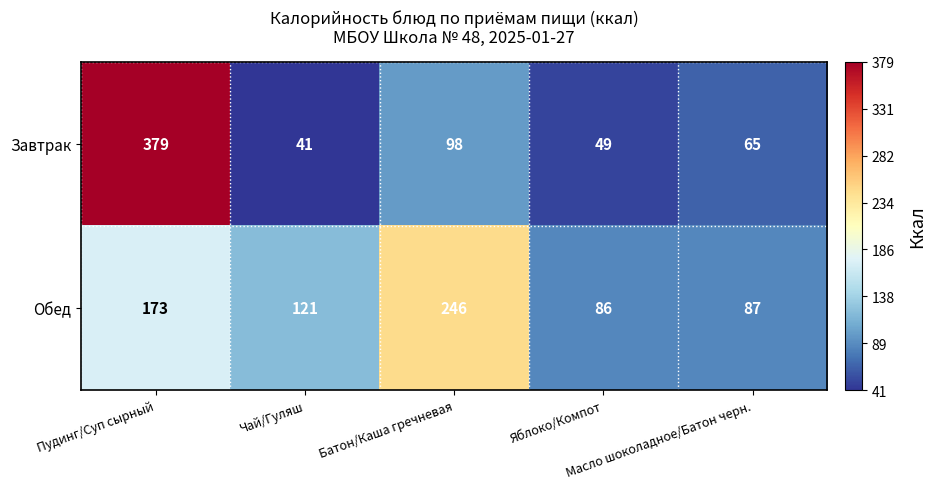

What is the difference between the second highest and minimum values in the Завтрак series?

57